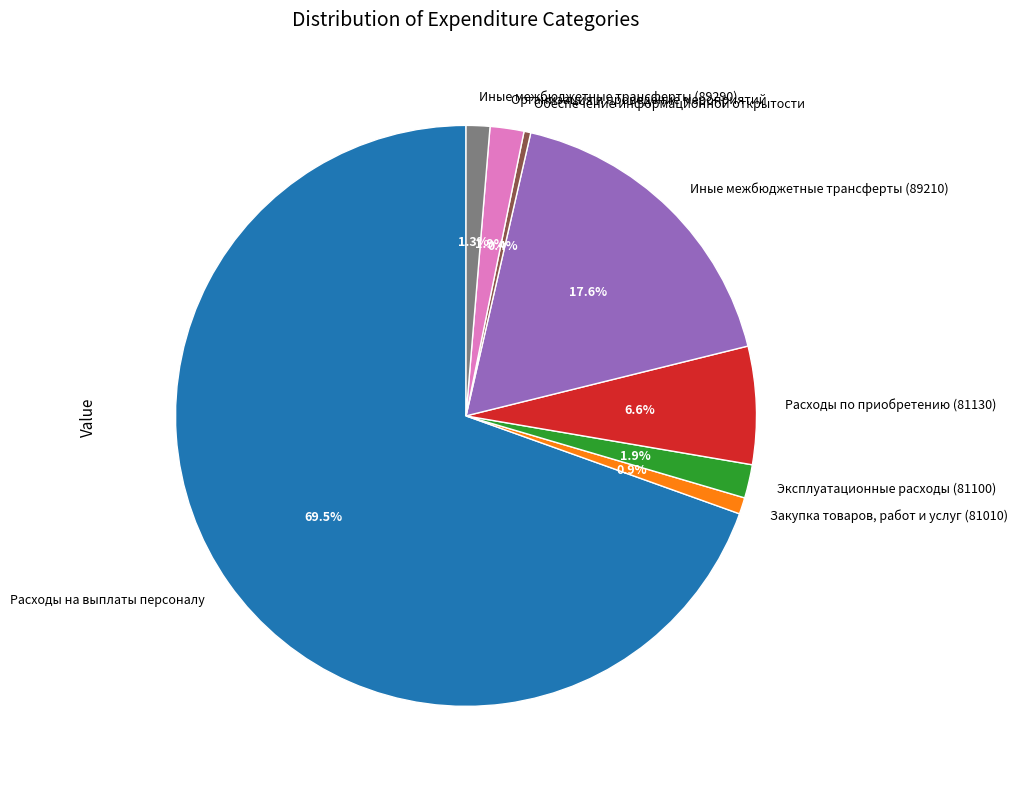

Combined, do Обеспечение информационной открытости and Организация и проведение мероприятий account for over 50%?

No